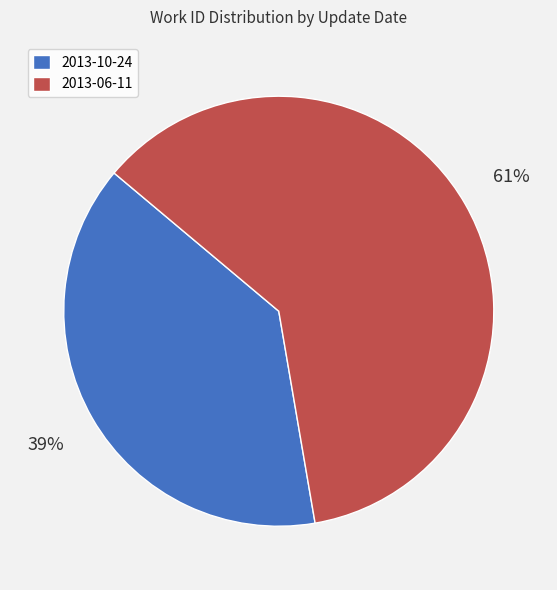

To the nearest percent, what percentage of the pie is 2013-10-24?

39%